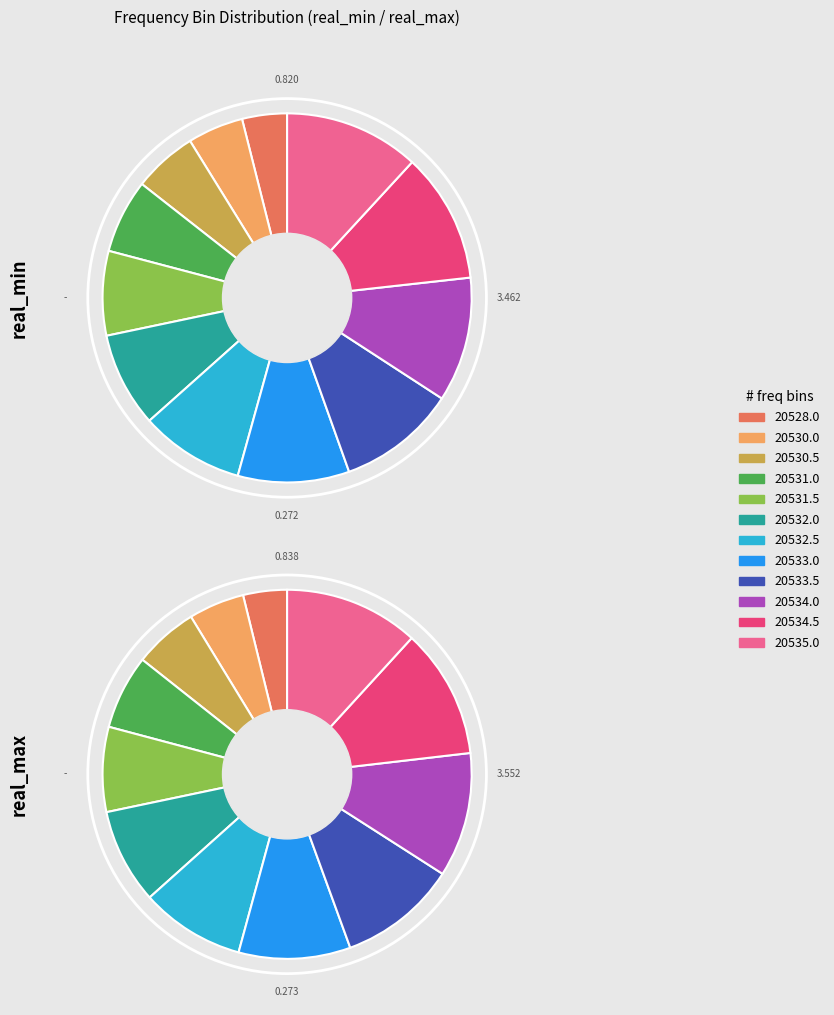

To the nearest percent, what is the difference between the 20532.0 and 20533.0 slice percentages?

1%